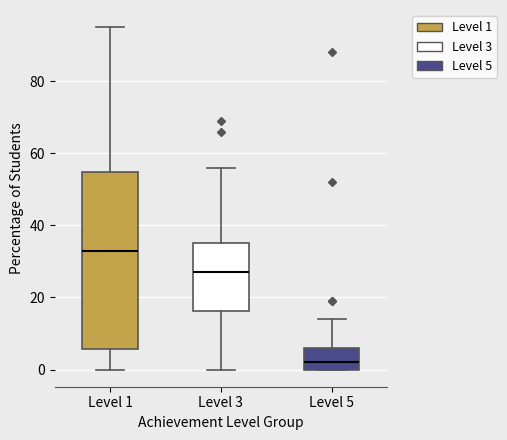

Reading left to right, transcribe this box plot: for each box, give where its median line is, the range the box spans, and where its two whiskers end, as read against the y-axis. The values are not printed on the chart, so give them approximately, as read against the axis.

Level 1: median 34, box 6 to 54, whiskers 0 to 96
Level 3: median 28, box 16 to 36, whiskers 0 to 56
Level 5: median 2, box 0 to 6, whiskers 0 to 14